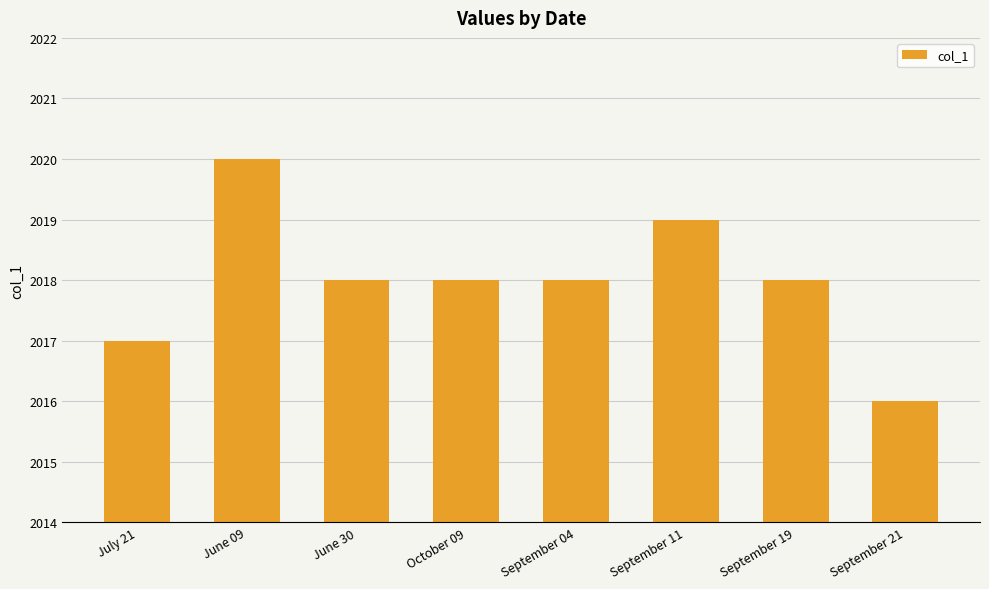

Count the values in the range 2018 to 2019.

5